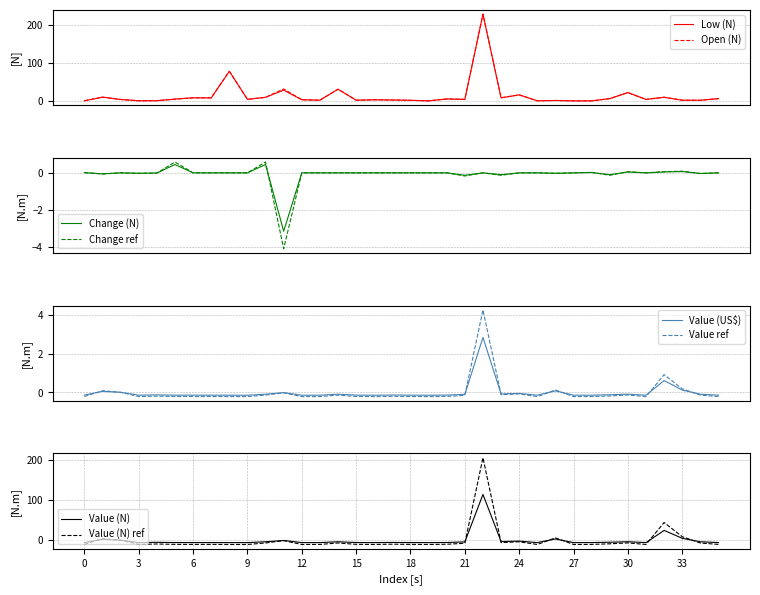

What is the highest value of the Open (N) series?

228.0